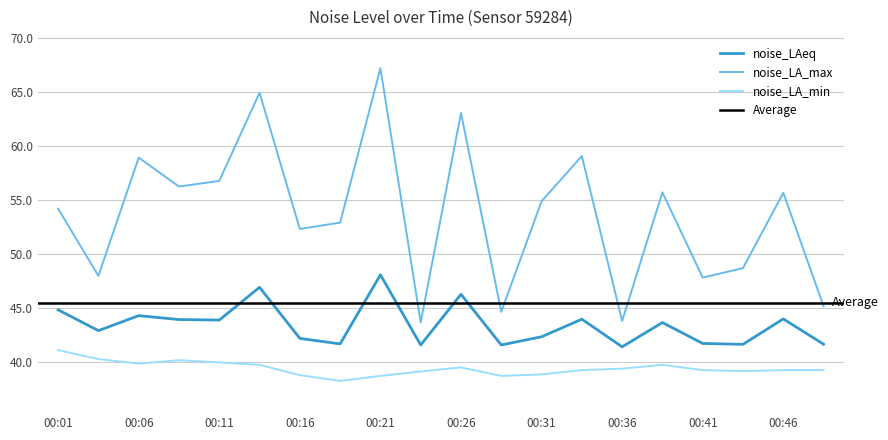

What is the difference between the second highest and second lowest values in the noise_LA_max series?

21.2